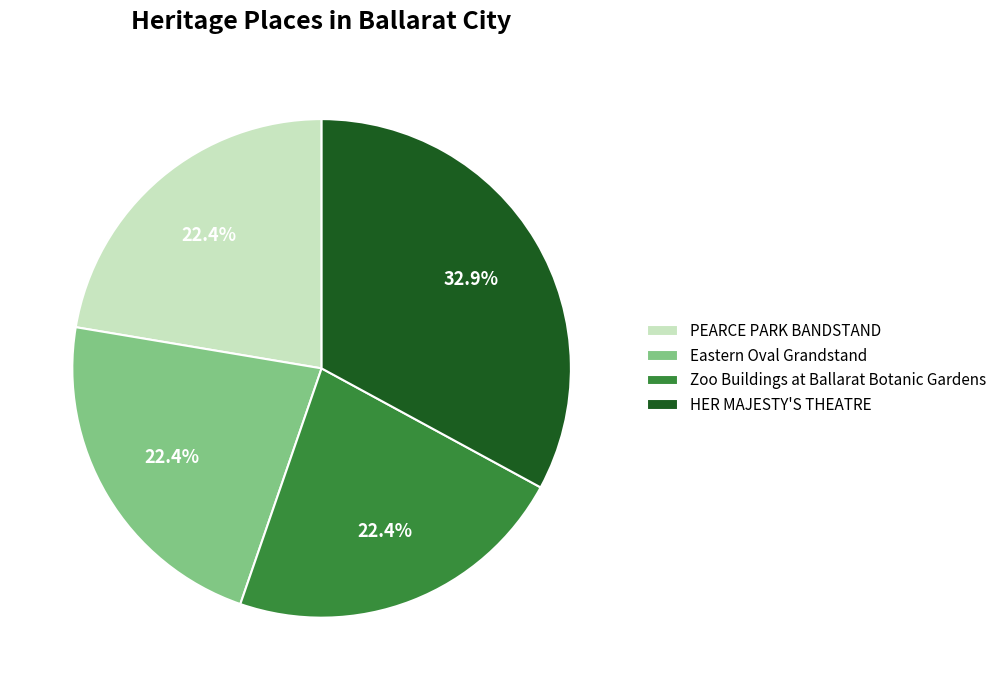

To the nearest percent, what is the average slice percentage?

25%